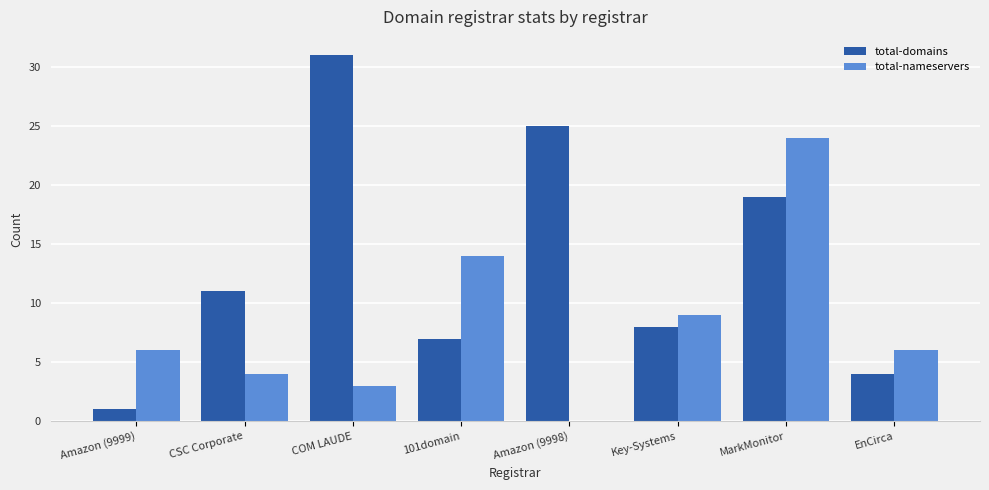

What are all the series names shown in the legend?

total-domains, total-nameservers